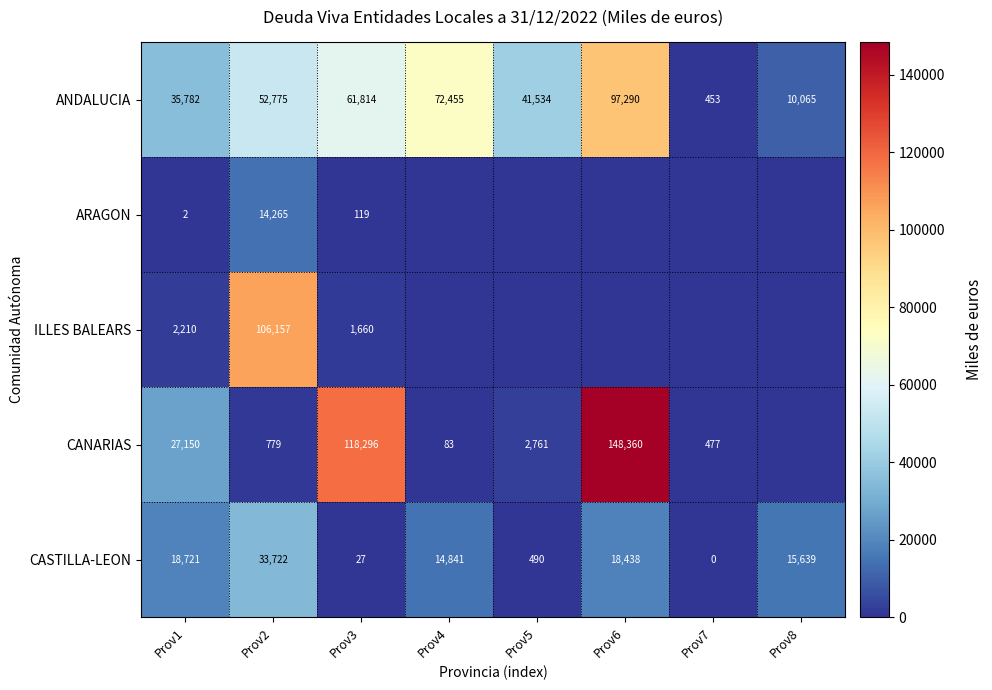

Is the value of CASTILLA-LEON at Prov6 greater than the value of ARAGON at Prov2?

Yes